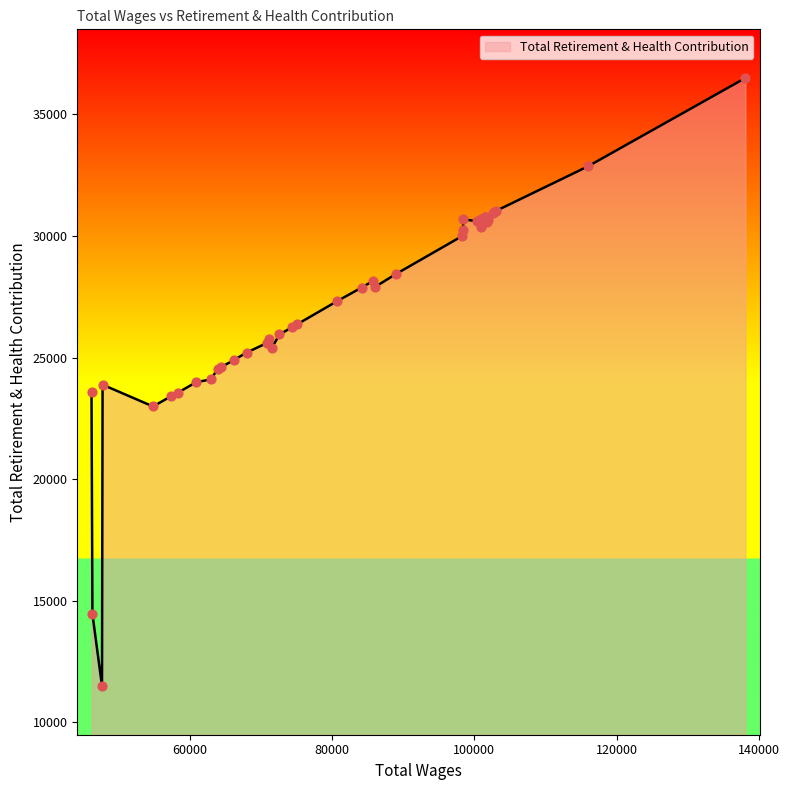

What is the minimum value shown in the chart?

11483